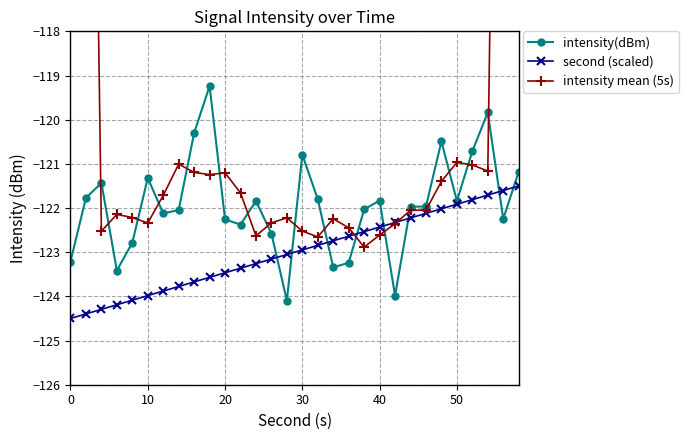

What is the lowest value of the second (scaled) series?

-124.5